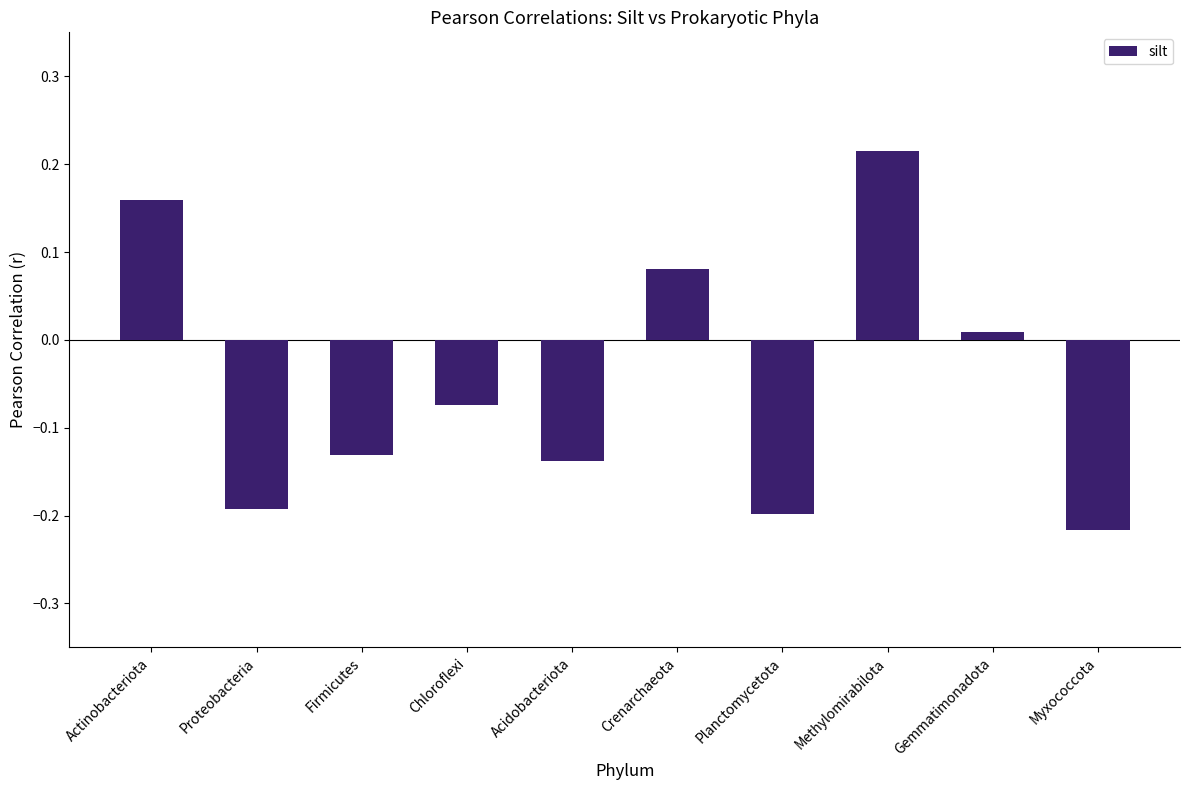

The value at Proteobacteria is -0.3. True or false?

False